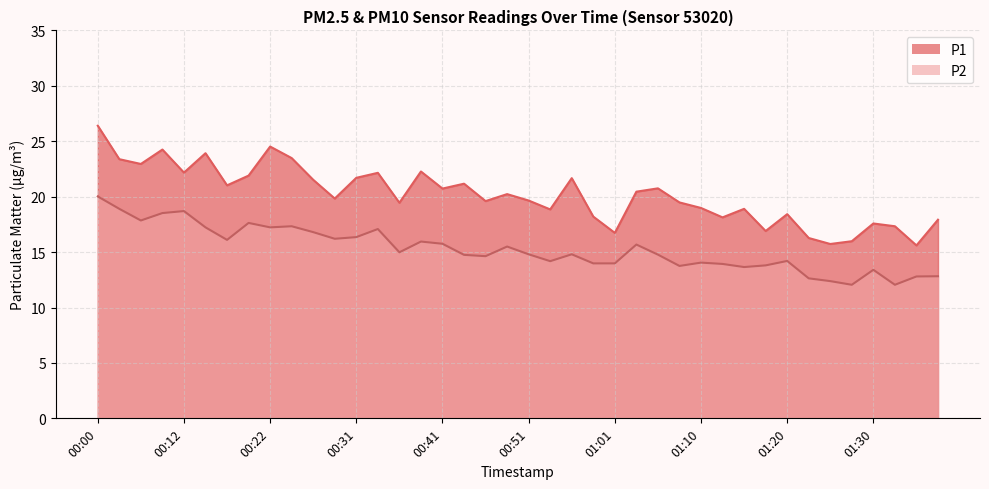

What is the difference between the P2 values at 00:53 and 00:36?

0.8